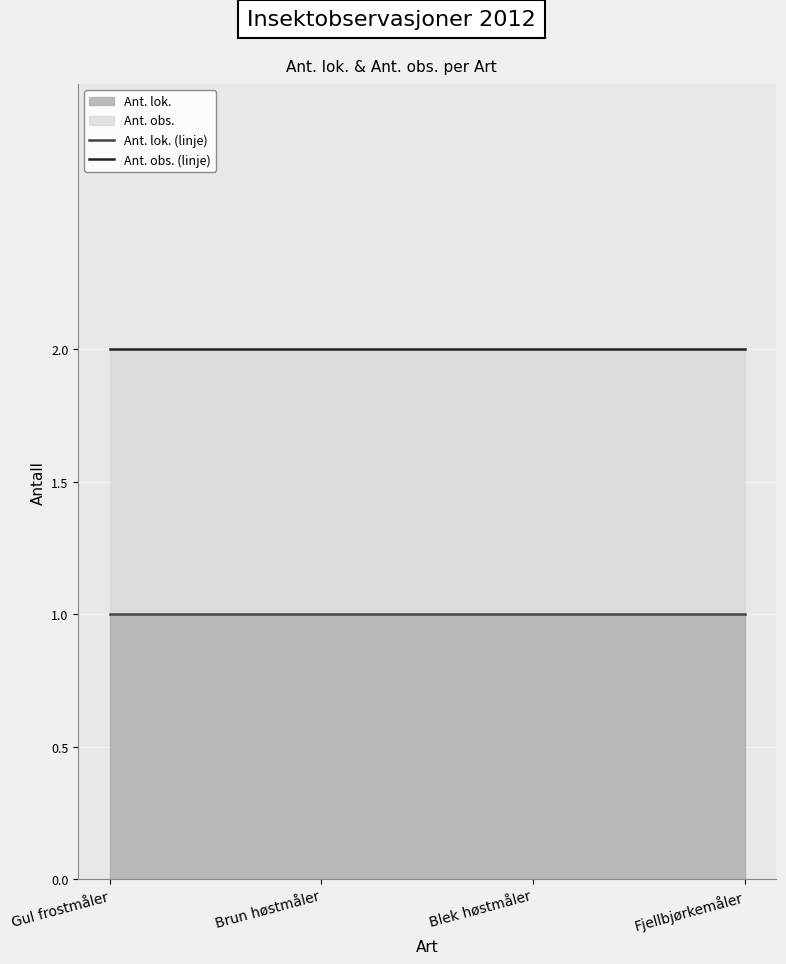

Reading left to right, transcribe all the data shown in this chart.

Ant. lok. (linje): 1	1	1	1
Ant. obs. (linje): 2	2	2	2